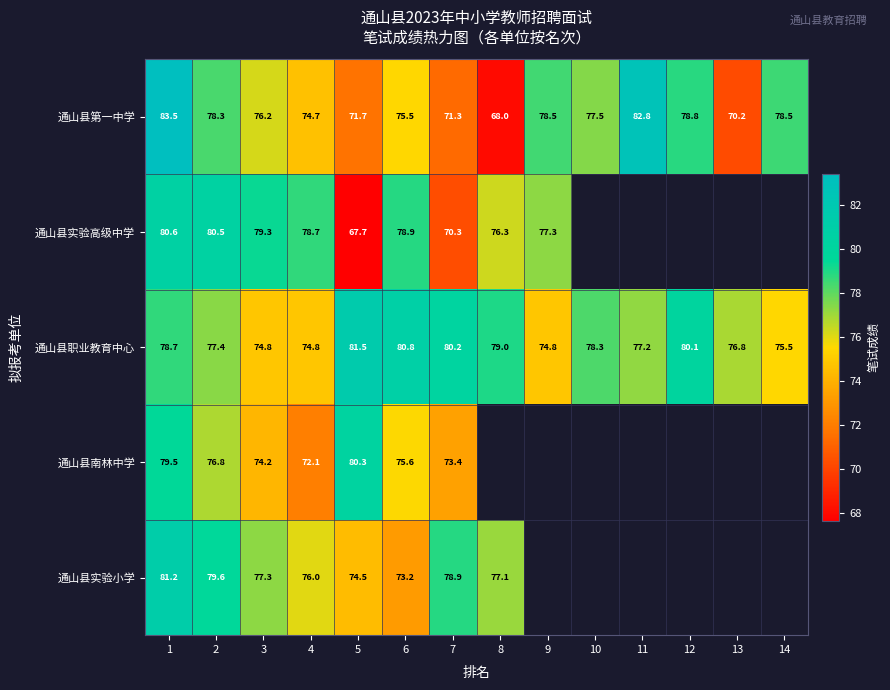

At 1, list the series in order from largest to smallest.

通山县第一中学, 通山县实验小学, 通山县实验高级中学, 通山县南林中学, 通山县职业教育中心